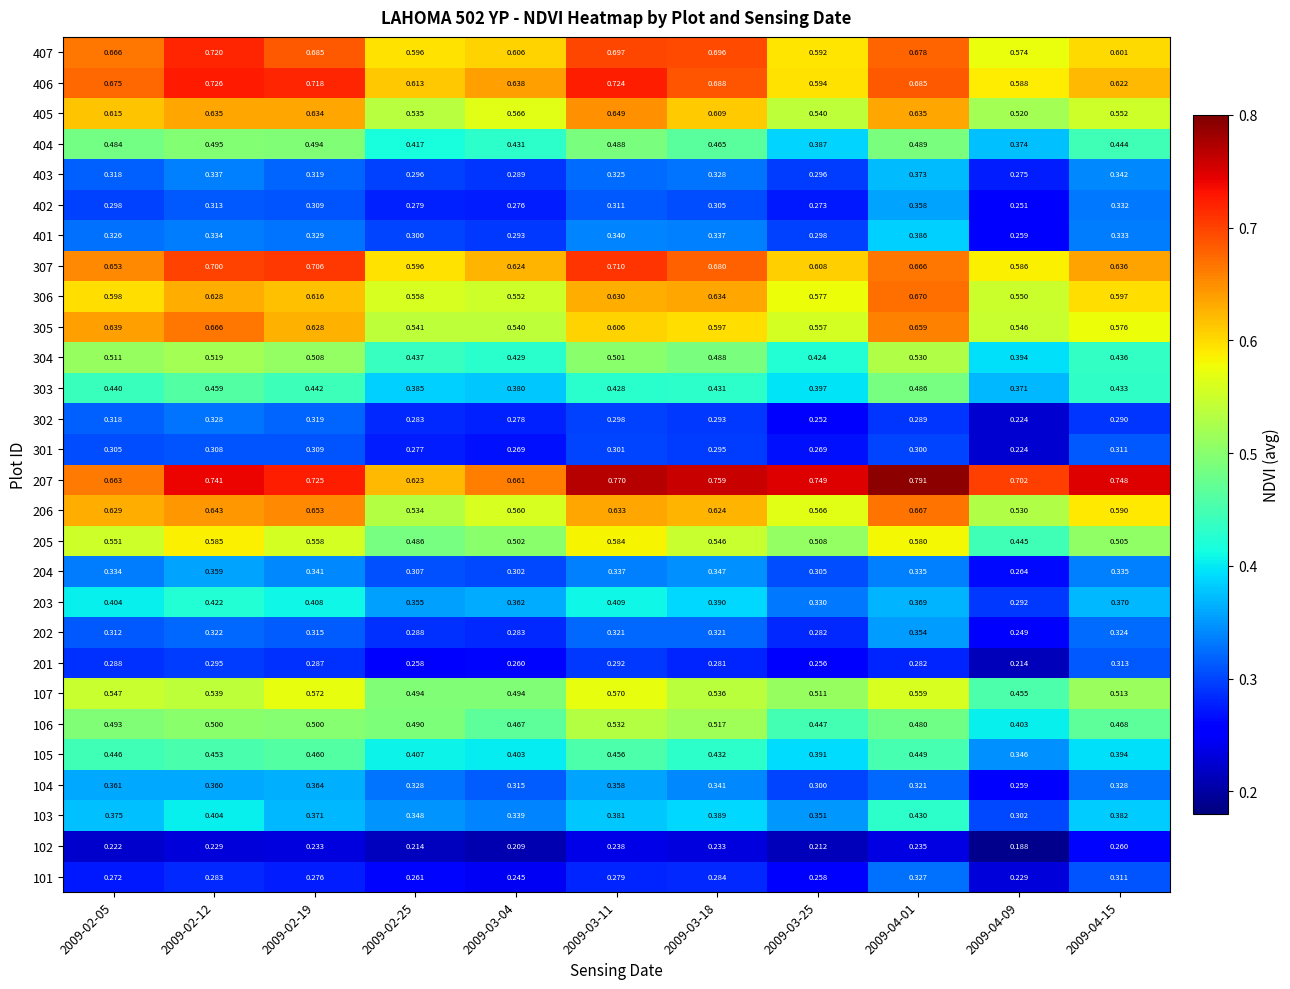

Is the value of 405 at 2009-02-19 greater than the value of 107 at 2009-03-25?

Yes